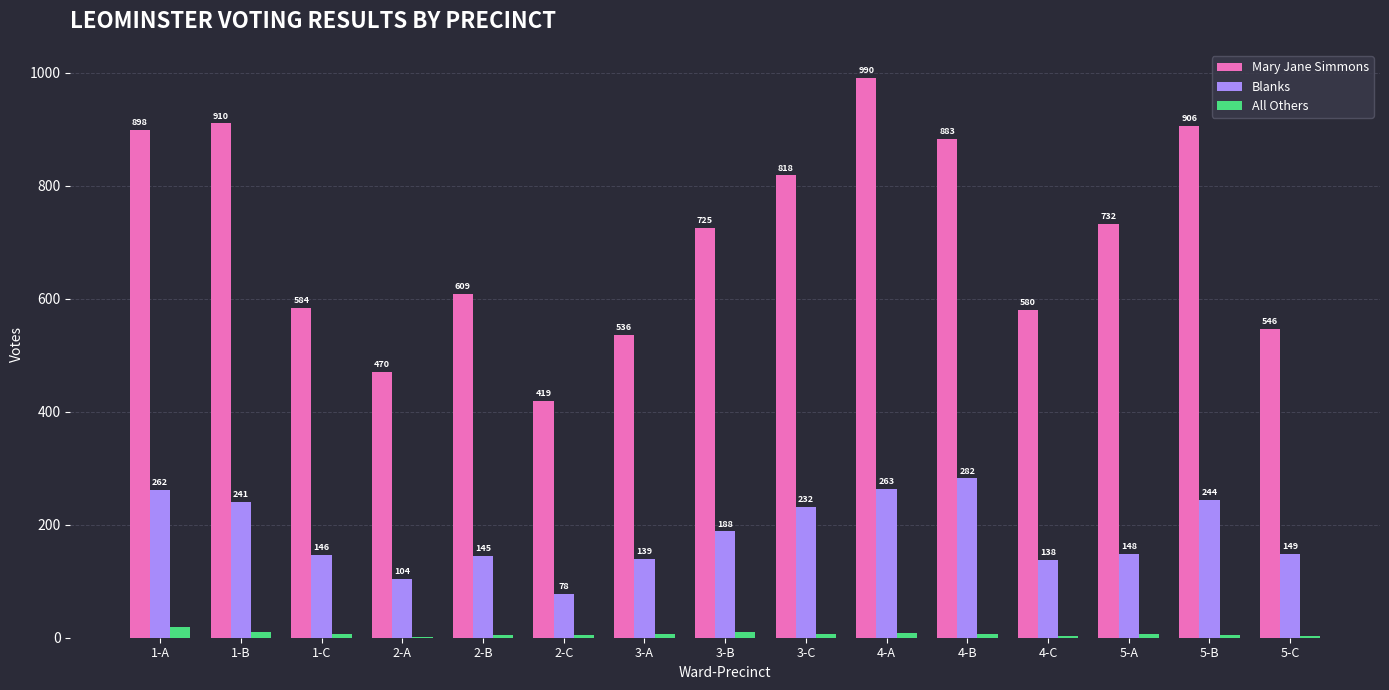

At which category does the chart reach its peak across all series?

4-A